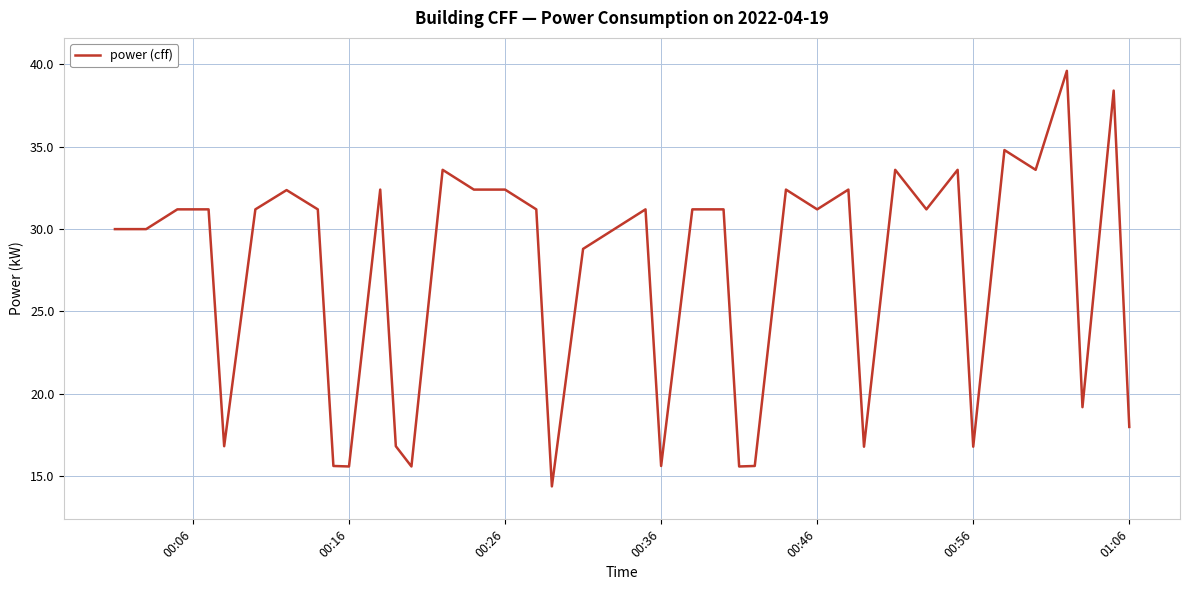

What is the difference between the maximum and minimum values?

25.2